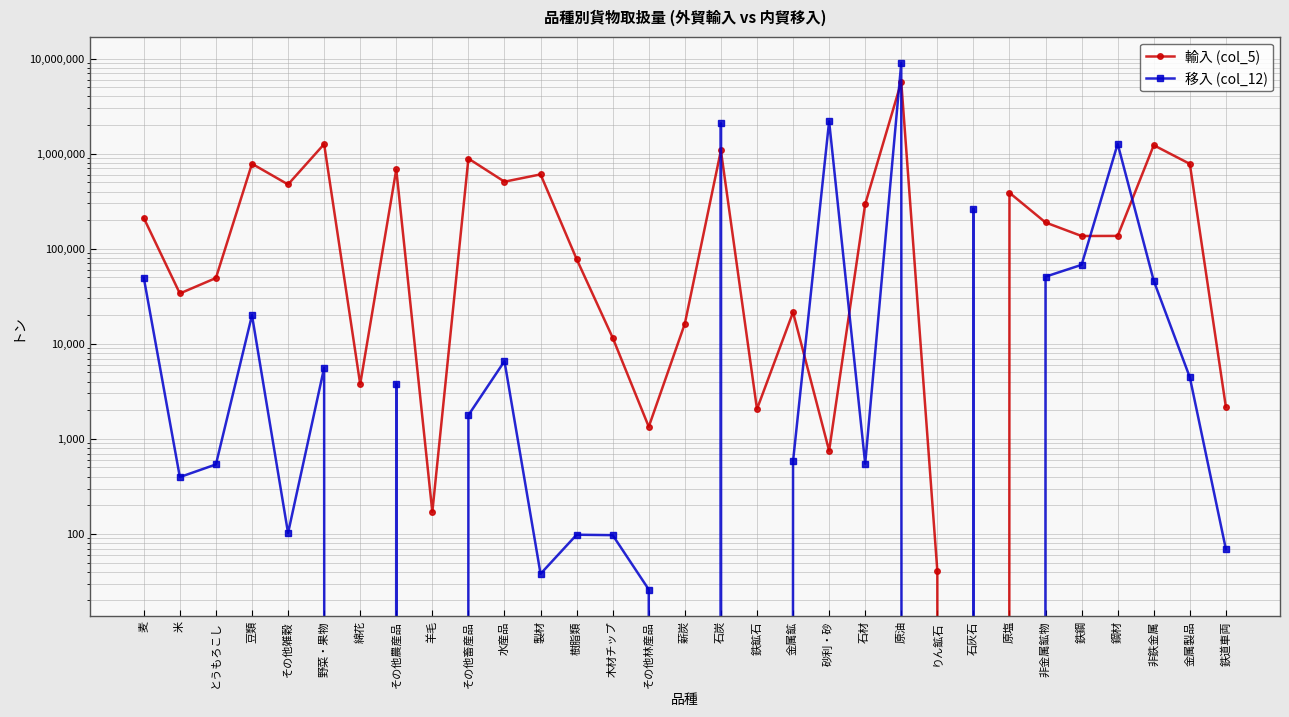

Between 鉄鋼 and 鉄道車両, which series saw the biggest shift?

輸入 (col_5)